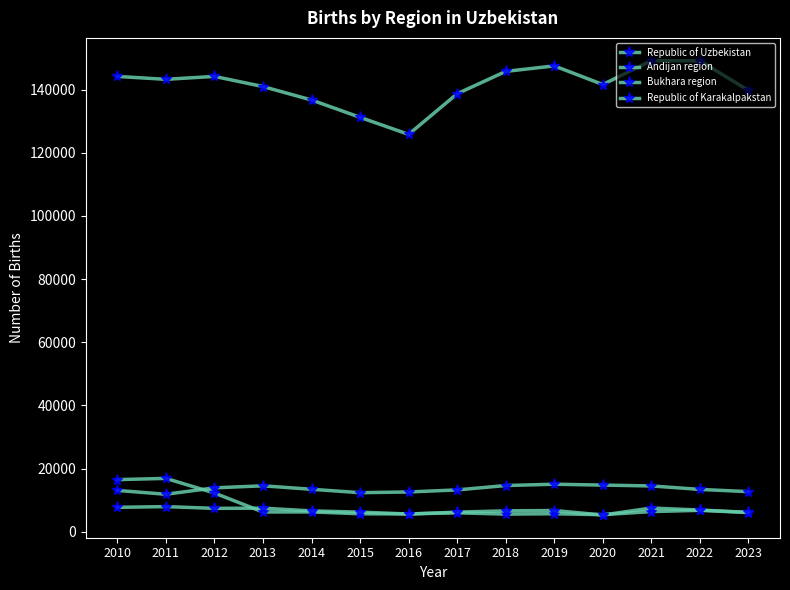

Reading left to right, extract all data points from this chart.

Republic of Uzbekistan: 2010=144162	2011=143250	2012=144174	2013=140958	2014=136707	2015=131216	2016=125820	2017=138681	2018=145756	2019=147501	2020=141605	2021=149173	2022=149096	2023=139741
Andijan region: 2010=13108	2011=11893	2012=13923	2013=14568	2014=13473	2015=12392	2016=12617	2017=13274	2018=14656	2019=15073	2020=14796	2021=14526	2022=13432	2023=12717
Bukhara region: 2010=16528	2011=16914	2012=12285	2013=6276	2014=6301	2015=5709	2016=5665	2017=6021	2018=5611	2019=5721	2020=5422	2021=6412	2022=6805	2023=6110
Republic of Karakalpakstan: 2010=7756	2011=7982	2012=7431	2013=7490	2014=6630	2015=6236	2016=5641	2017=6234	2018=6643	2019=6748	2020=5327	2021=7535	2022=6906	2023=6160